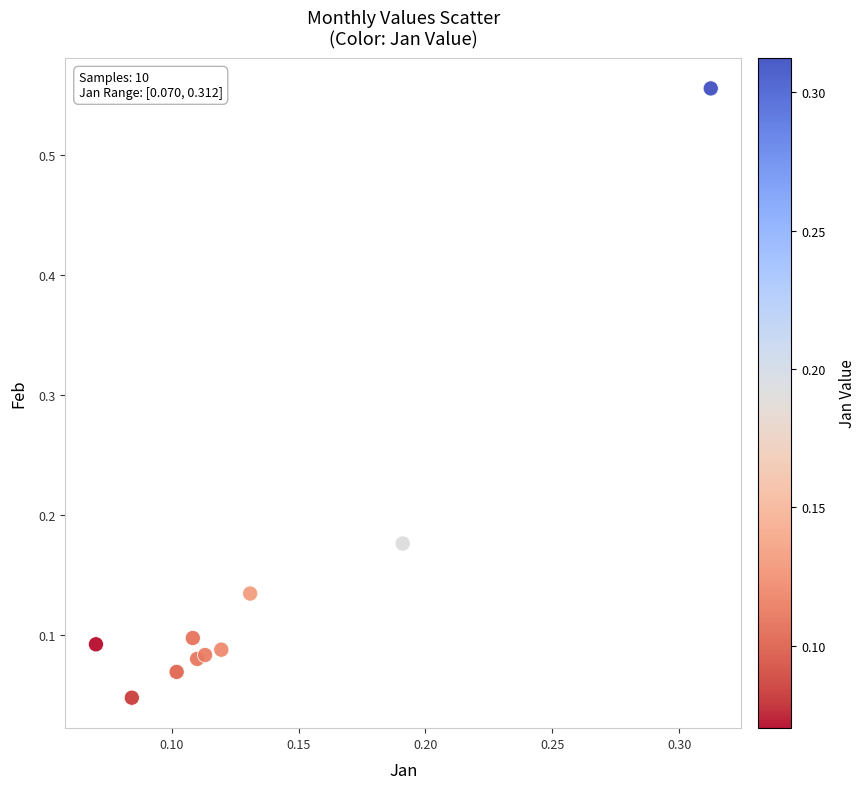

What is the range of Y values (max minus min)?

0.5